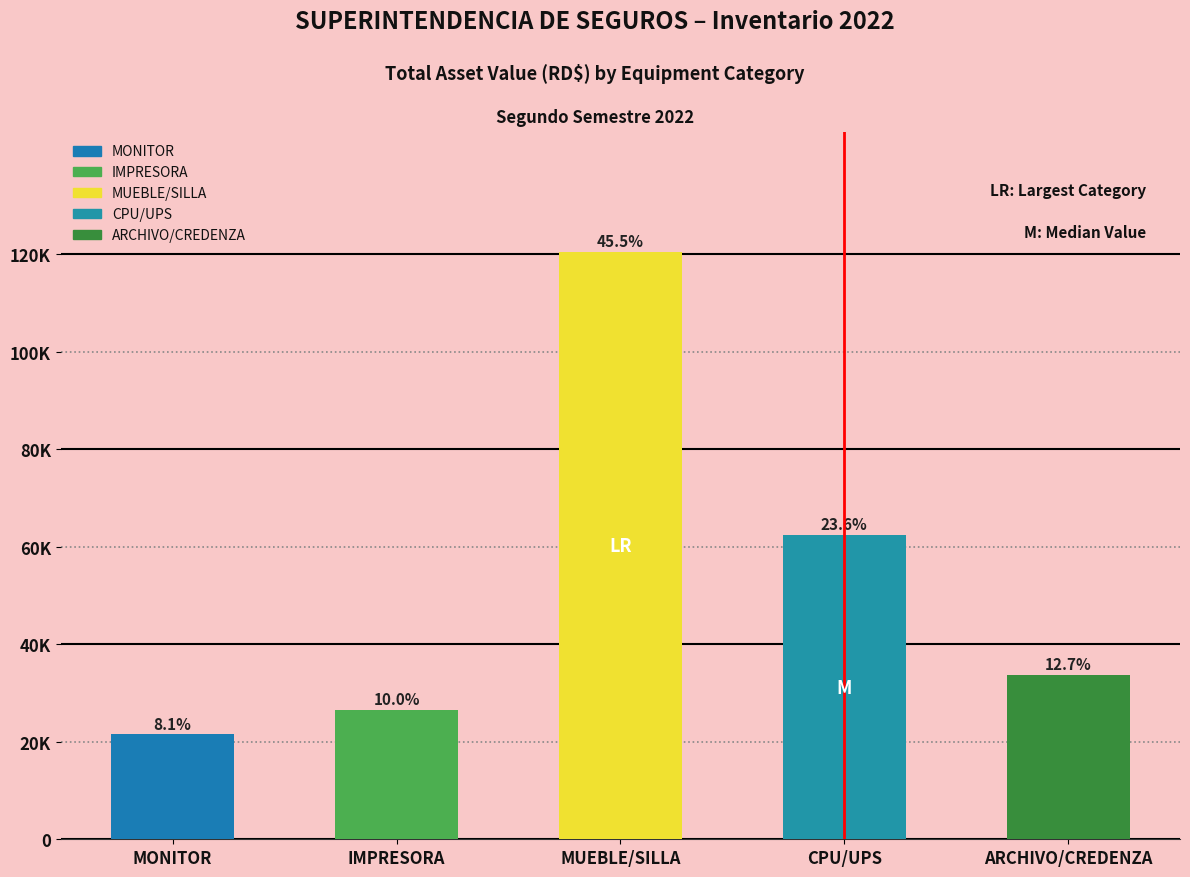

Are the bars horizontal?

No